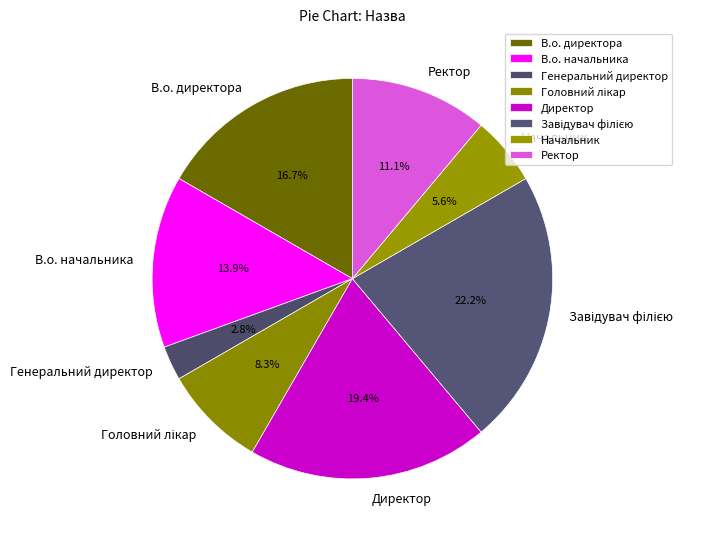

To the nearest percent, what is the combined percentage of В.о. начальника and Генеральний директор?

17%